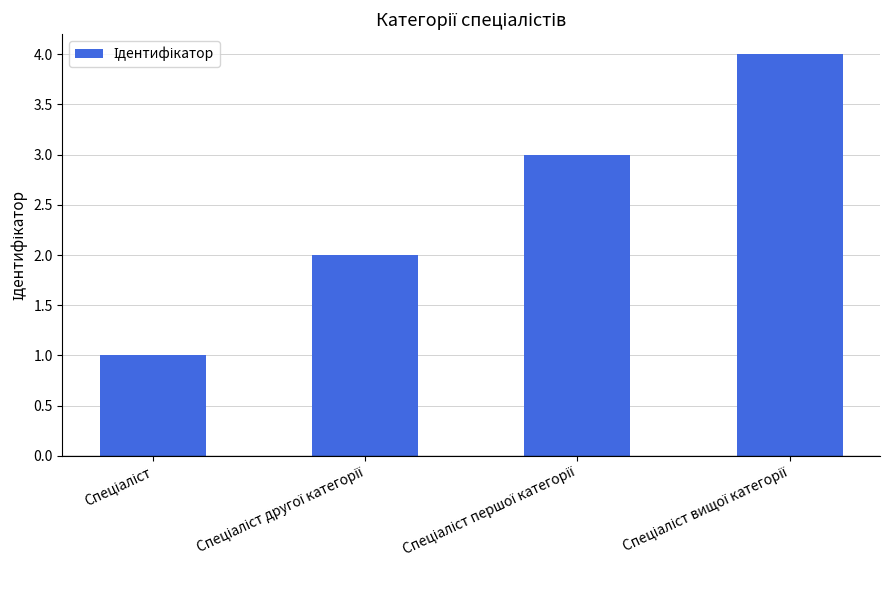

What is the sum of all values?

10